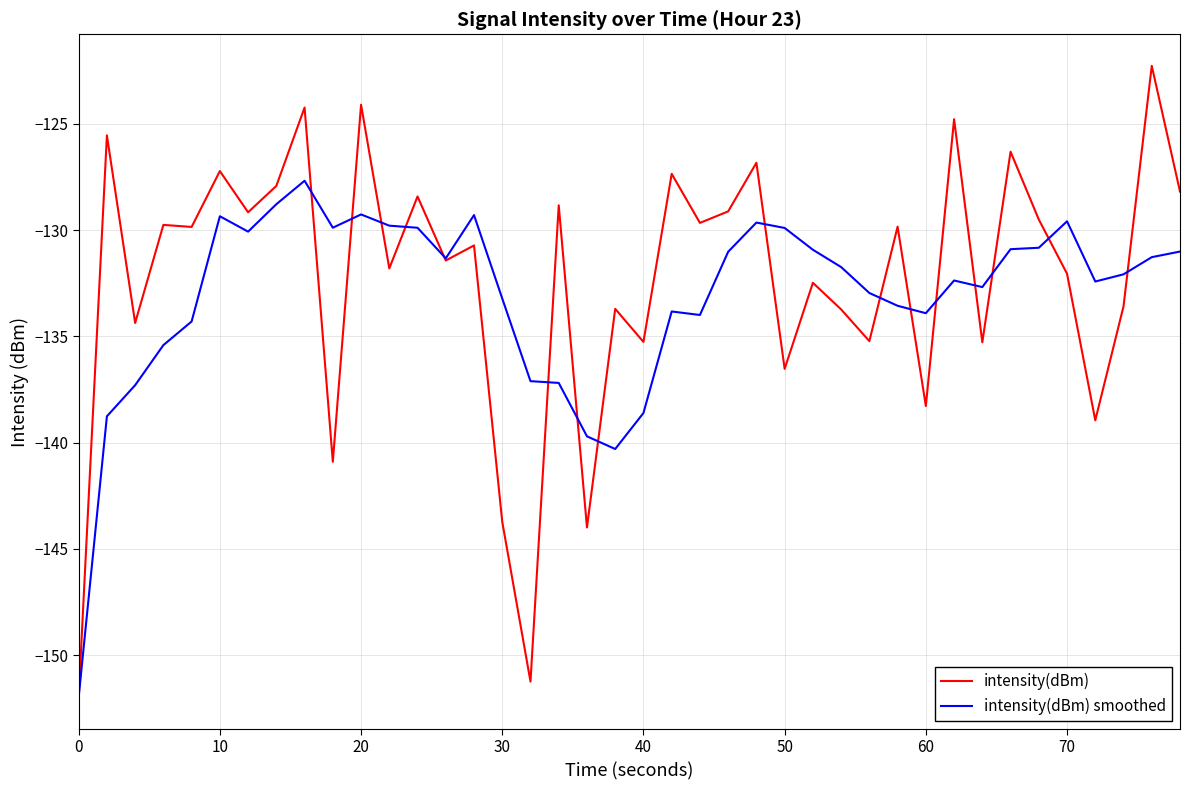

Which series has the largest range (max minus min)?

intensity(dBm)